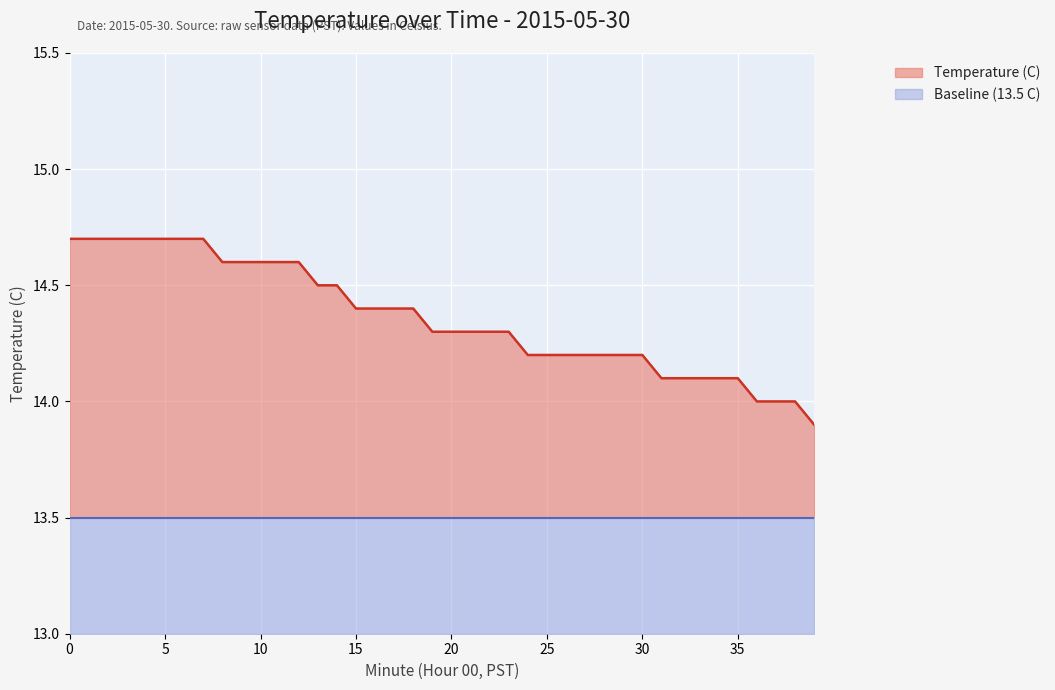

True or false: Baseline (13.5 C) and Temperature (C) intersect in this chart.

False